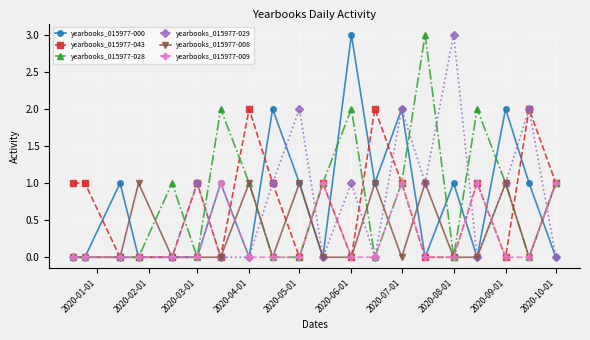

What is the maximum value for yearbooks_015977-028?

3